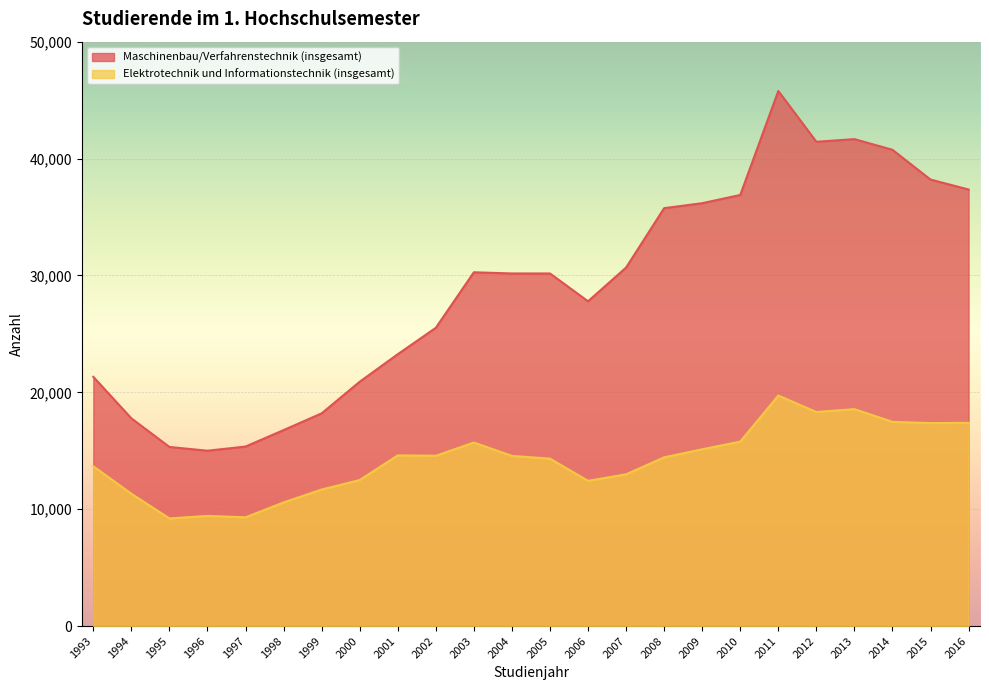

True or false: Maschinenbau/Verfahrenstechnik (insgesamt) and Elektrotechnik und Informationstechnik (insgesamt) cross at least once.

False